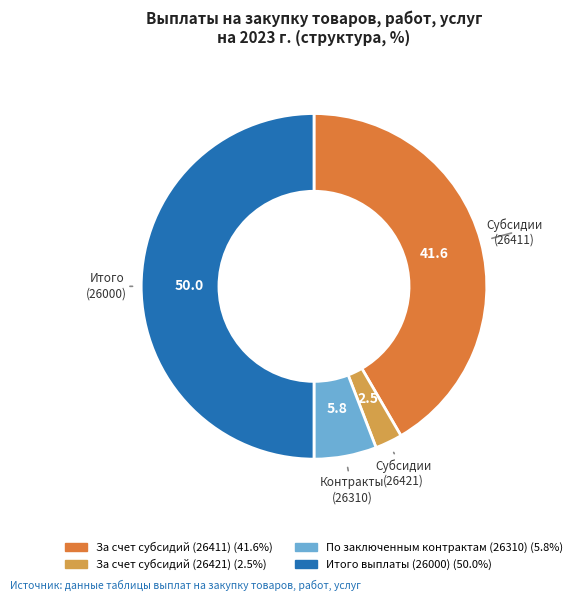

Does За счет субсидий (26421) account for over 50% of the chart?

No